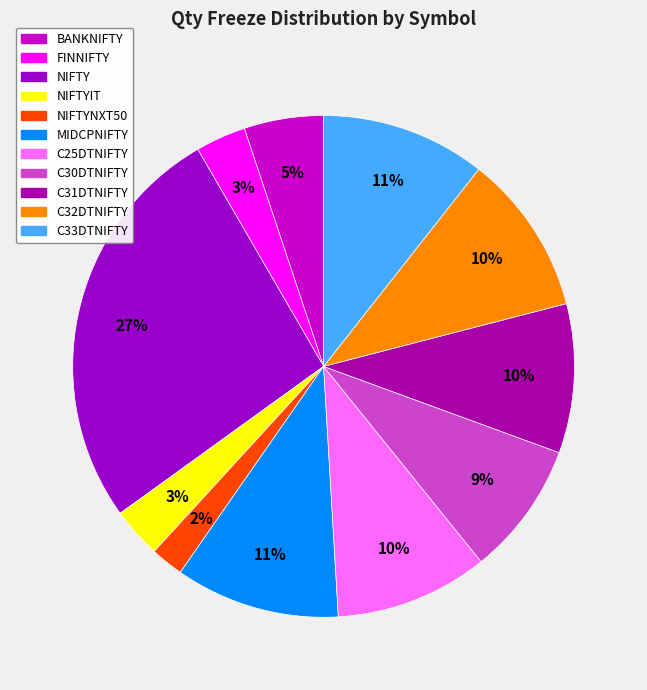

Rank the categories by value from highest to lowest.

NIFTY, MIDCPNIFTY, C33DTNIFTY, C32DTNIFTY, C25DTNIFTY, C31DTNIFTY, C30DTNIFTY, BANKNIFTY, FINNIFTY, NIFTYIT, NIFTYNXT50